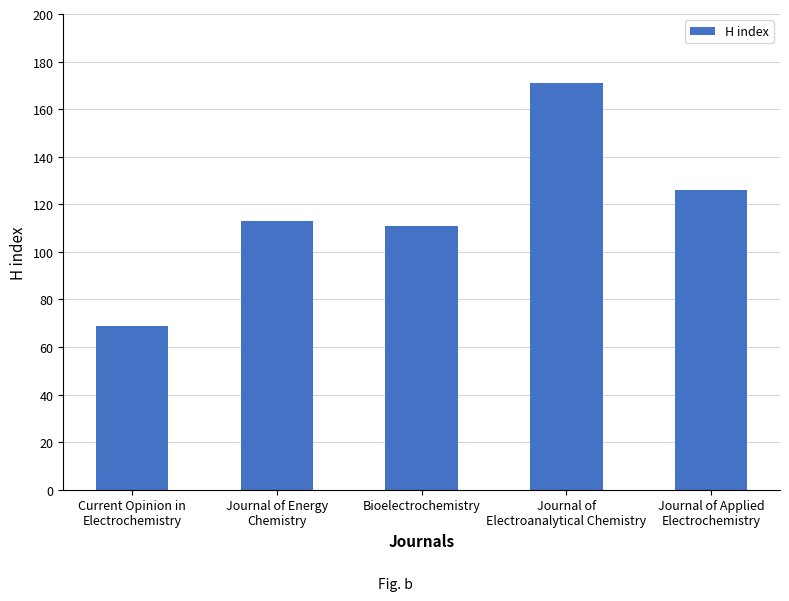

Count the number of data series in this chart.

1